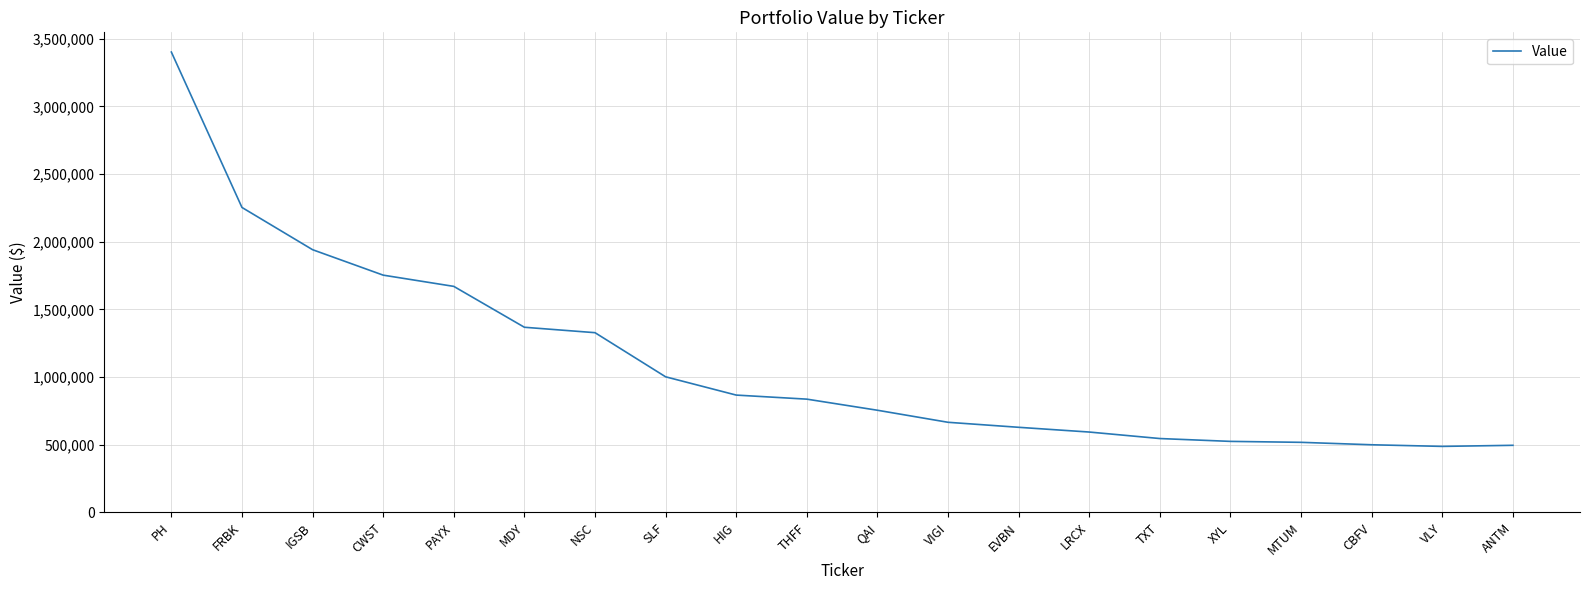

Is it true that the value at CWST is 1753000?

True